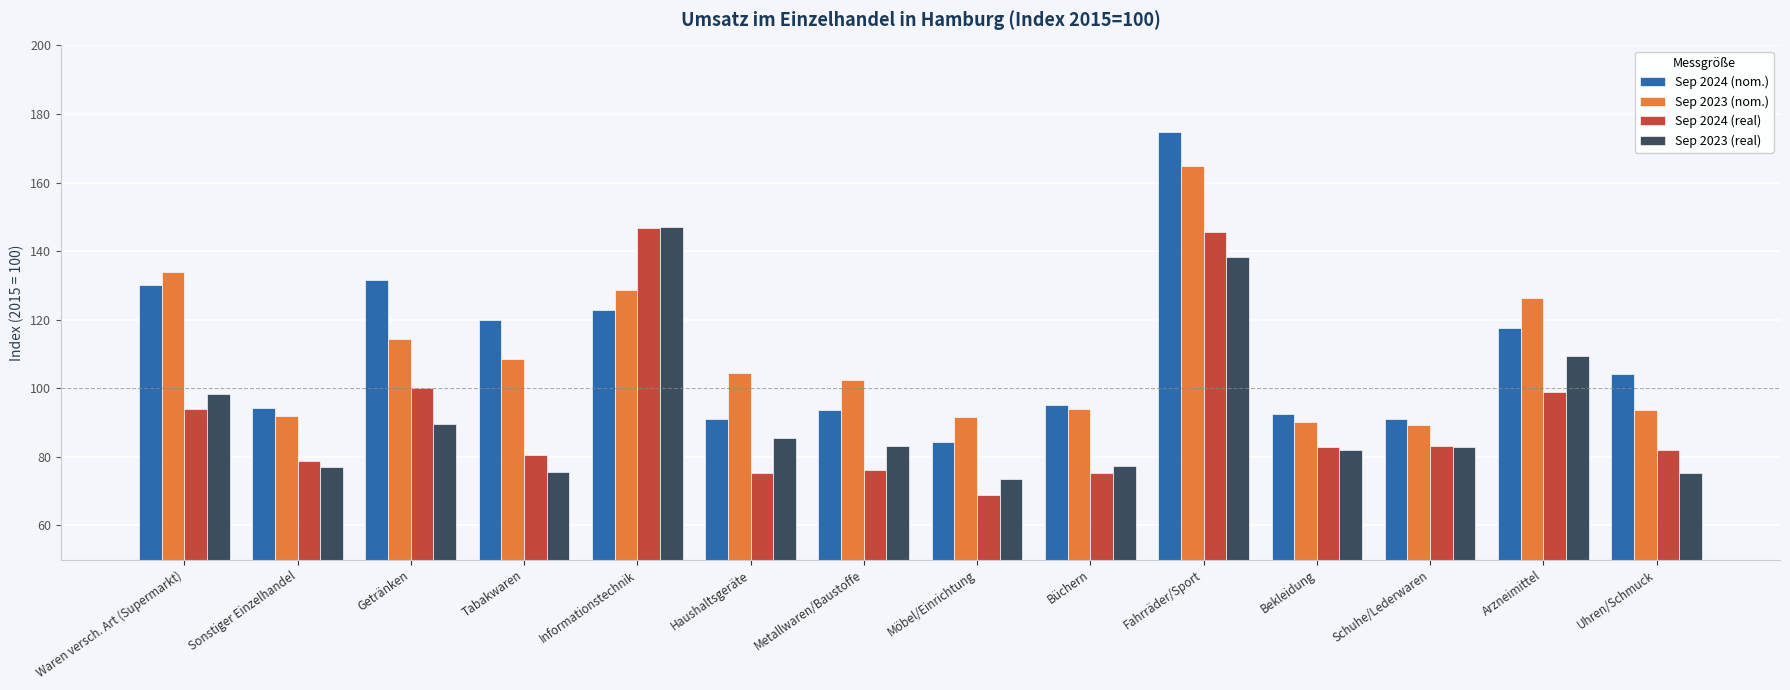

True or false: Sep 2023 (real) has a value of 243.0 at Fahrräder/Sport.

False